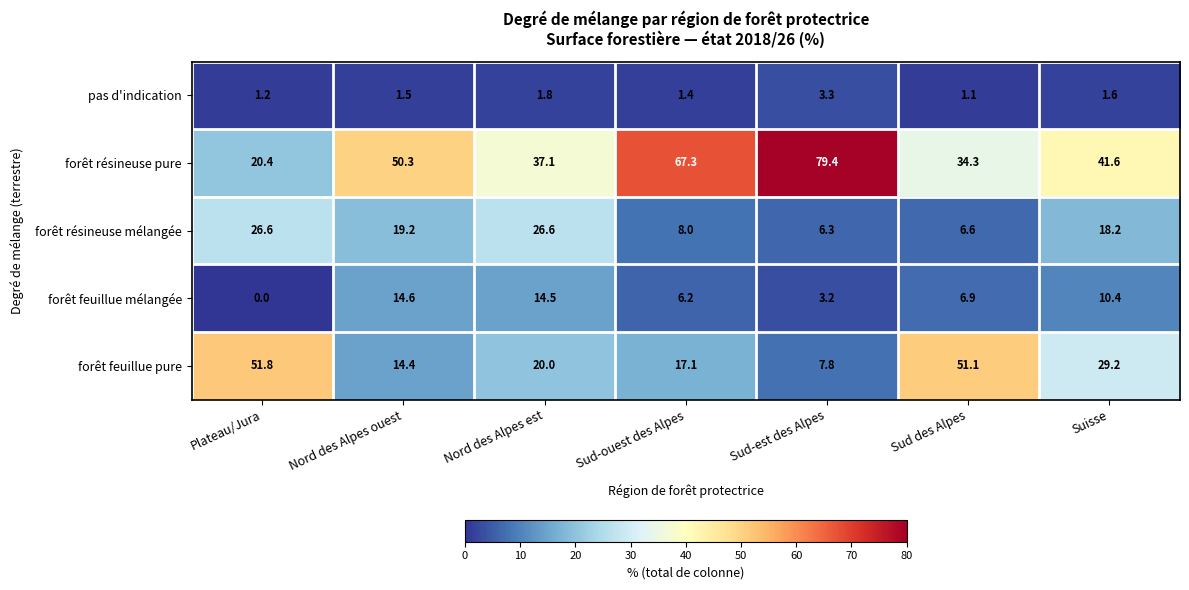

Rank the series by their maximum value, from highest to lowest.

forêt résineuse pure, forêt feuillue pure, forêt résineuse mélangée, forêt feuillue mélangée, pas d'indication